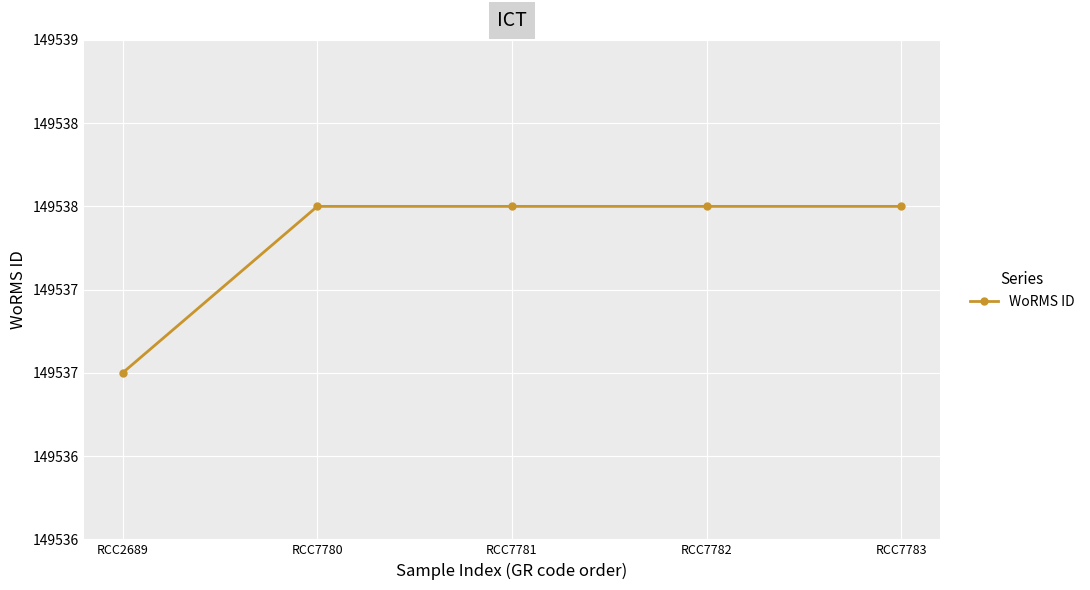

What is the average value?

149538